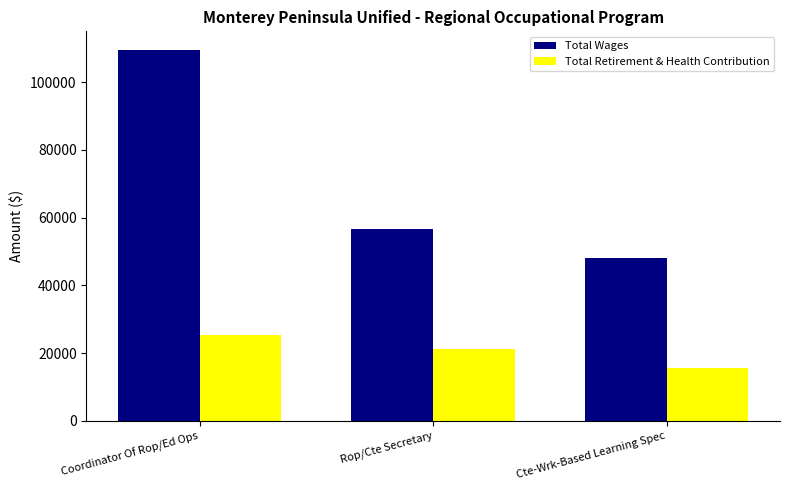

Is it true that Total Retirement & Health Contribution equals 6416 at Cte-Wrk-Based Learning Spec?

False